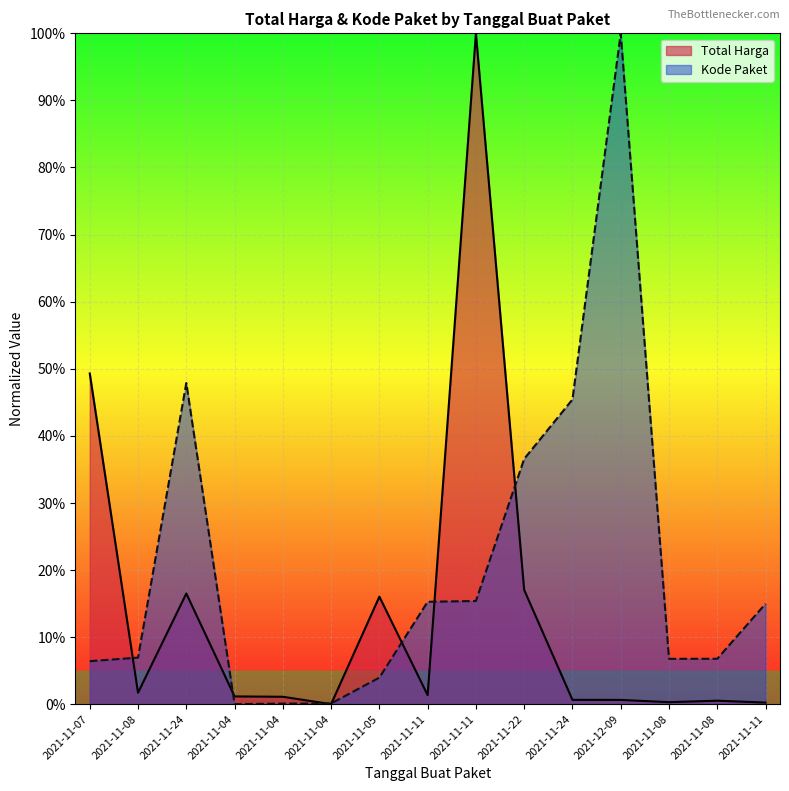

What is the label of the 2nd point from the right?

2021-11-08